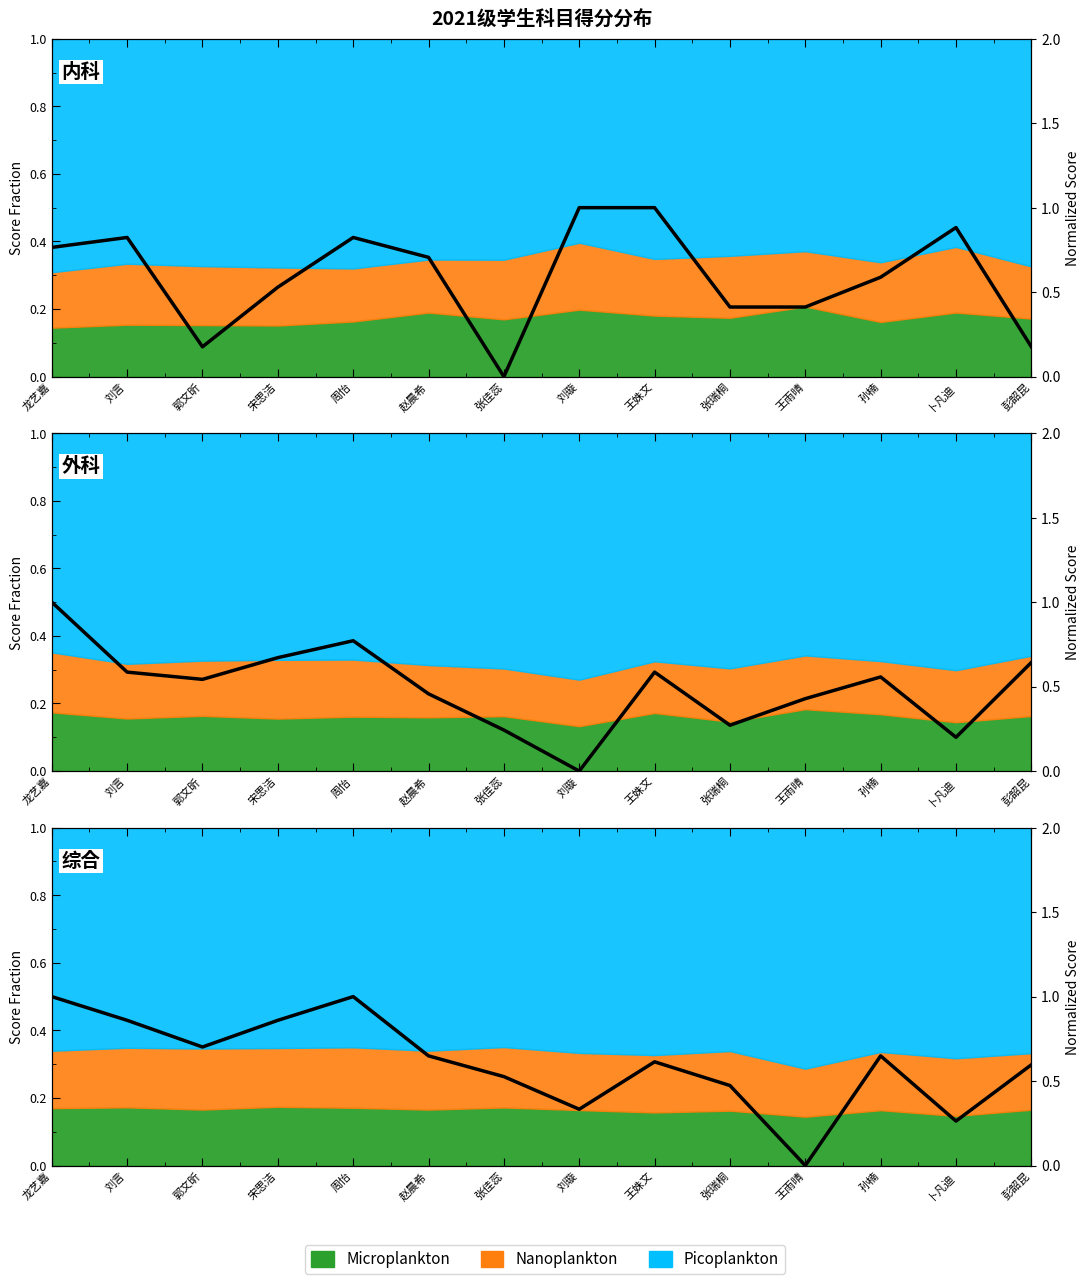

Which category has the lowest value across all series?

王雨晴